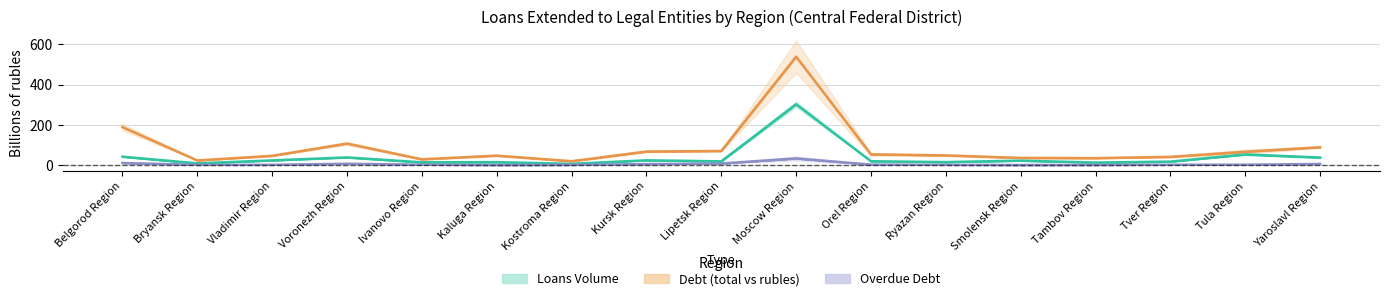

True or false: Loans Volume and Debt (total vs rubles) cross at least once.

False